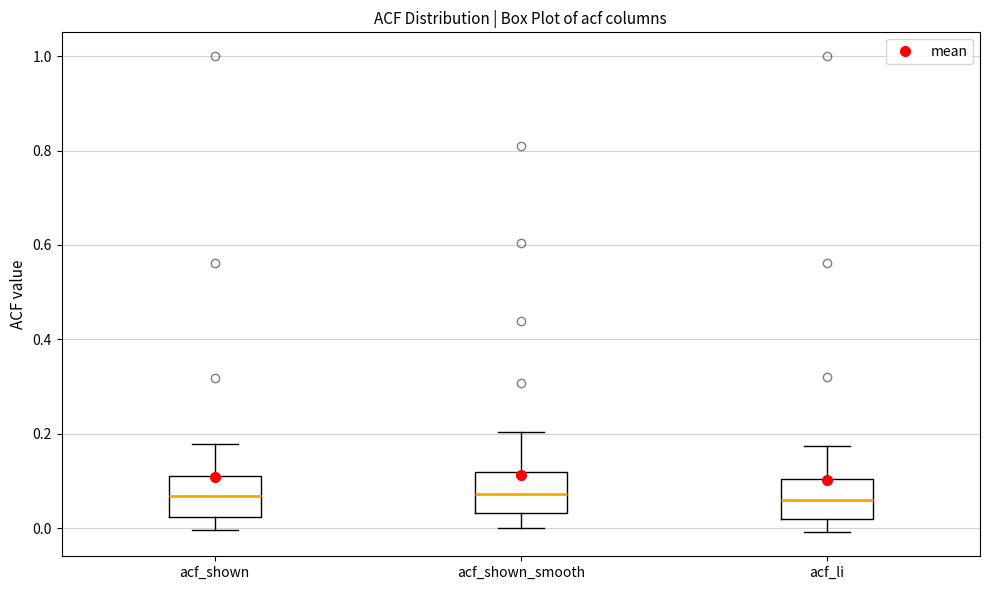

Where is the upper edge of the box for acf_shown on the y-axis? The values are not printed on the chart, so give them approximately, as read against the axis.

0.12